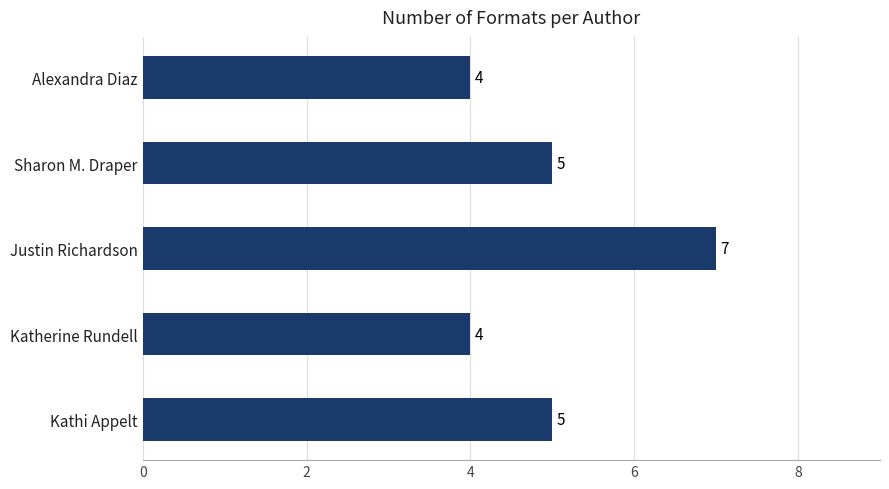

The value at Kathi Appelt is 2. True or false?

False